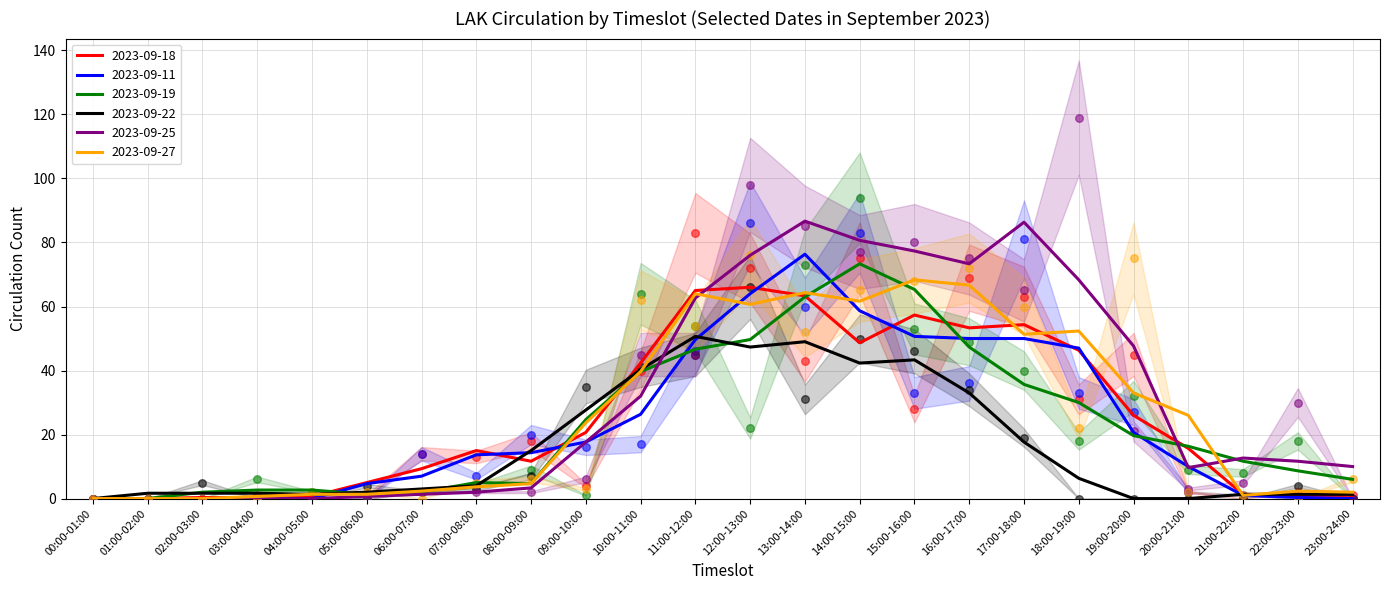

What are all the series names shown in the legend?

2023-09-18, 2023-09-11, 2023-09-19, 2023-09-22, 2023-09-25, 2023-09-27